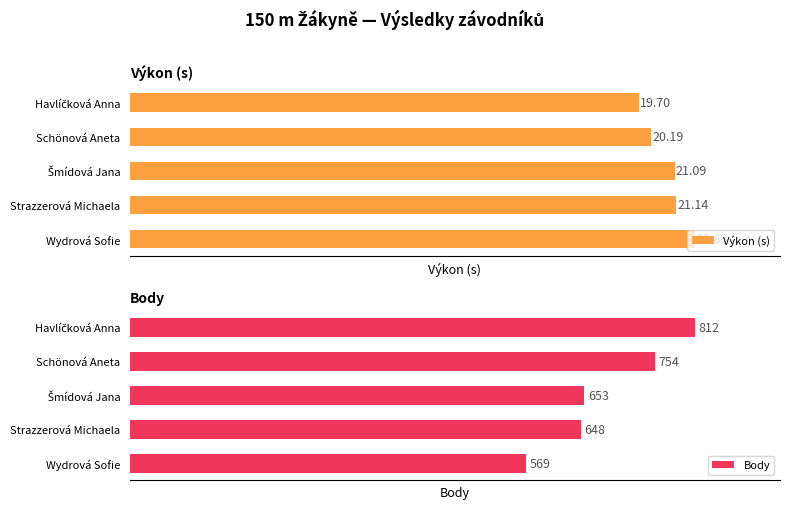

At which label is Výkon (s) closest to 20?

Schönová Aneta